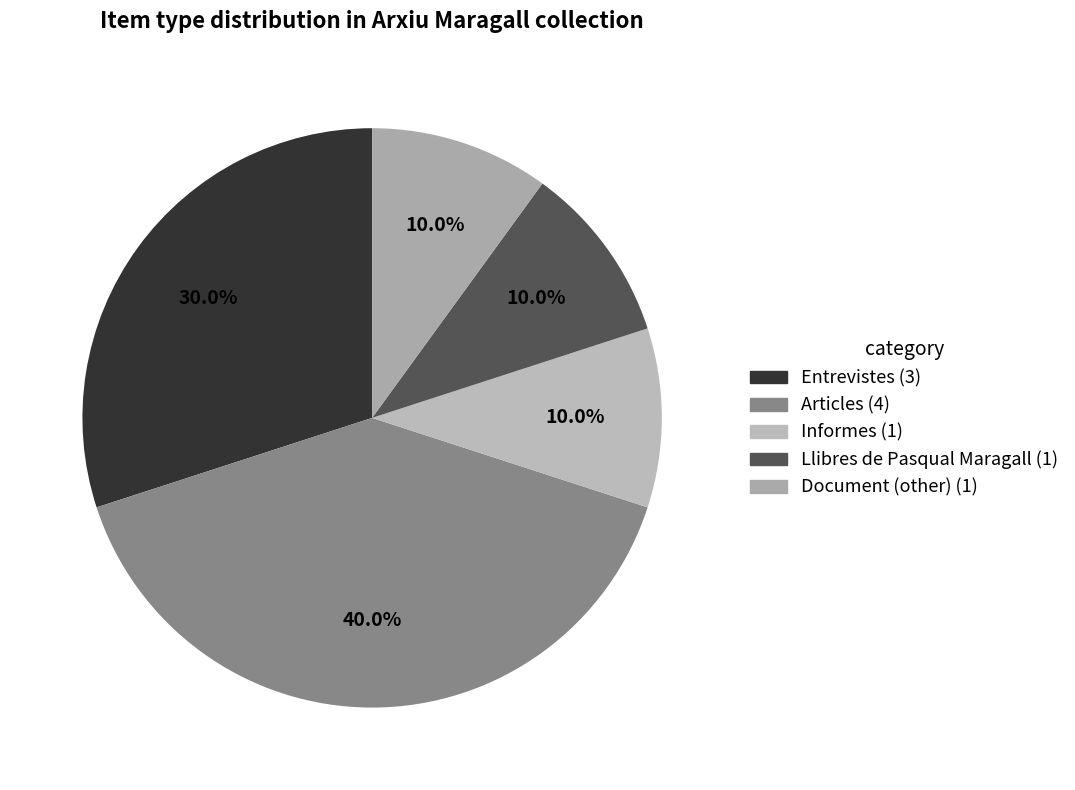

True or false: Document (other) accounts for 10% of the total.

True